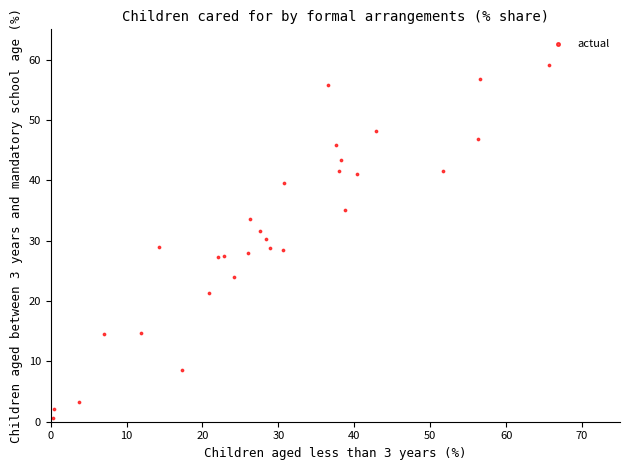

What is the range of X values (max minus min)?

65.4